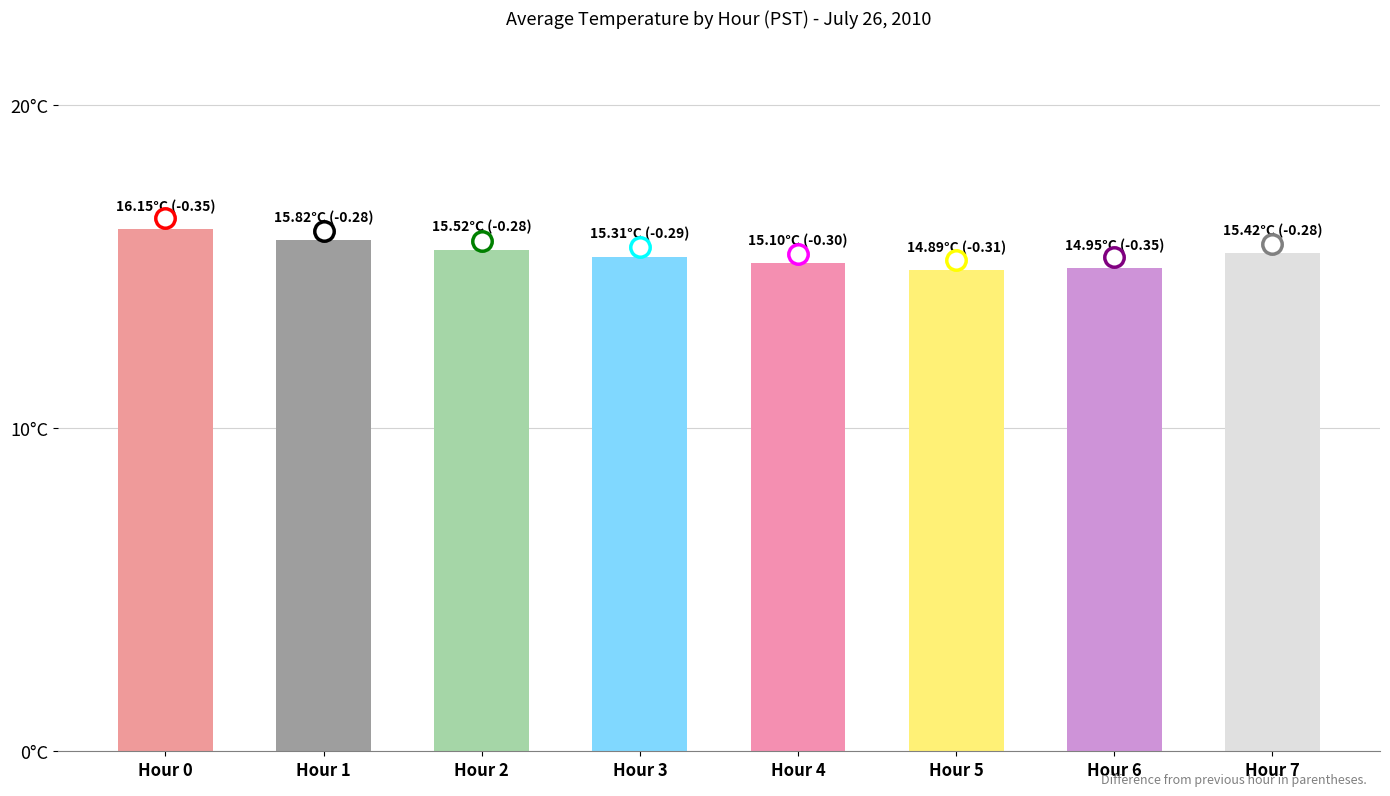

Between Hour 4 and Hour 3, which is larger?

Hour 3